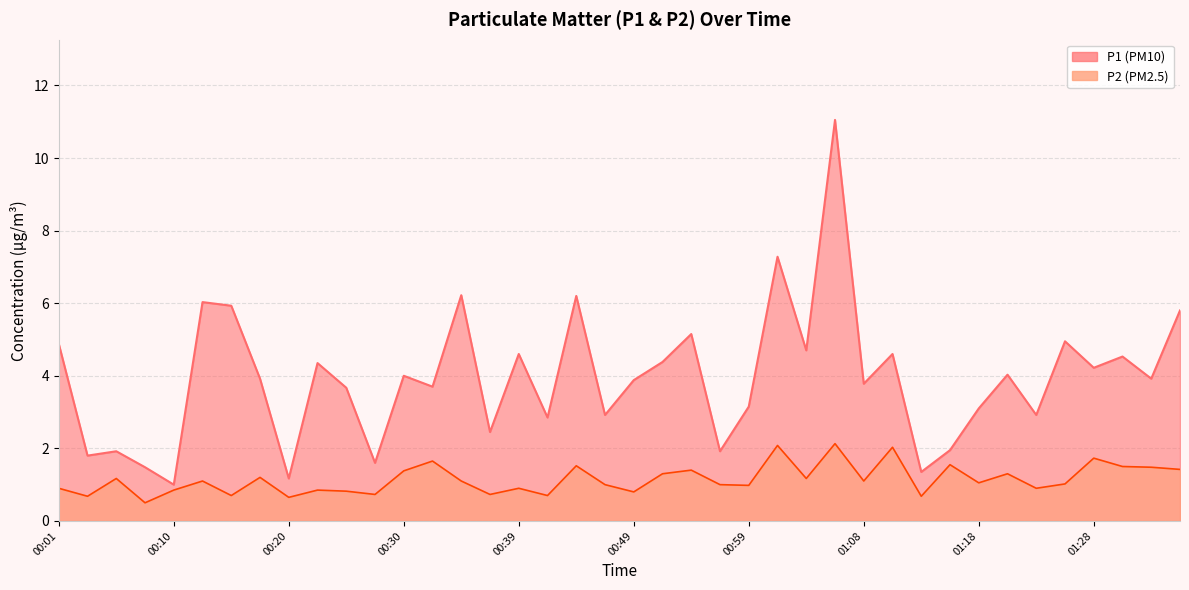

What is the total value across all series at 00:30?

5.4